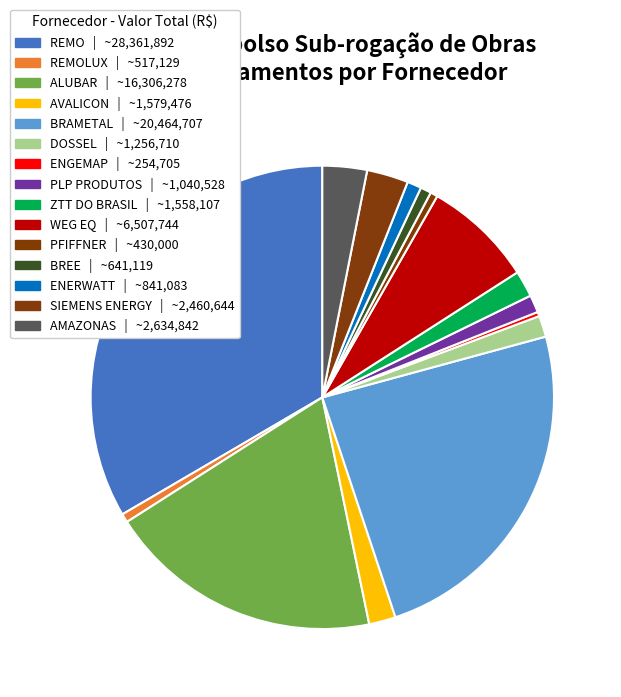

How many segments does this pie chart have?

15